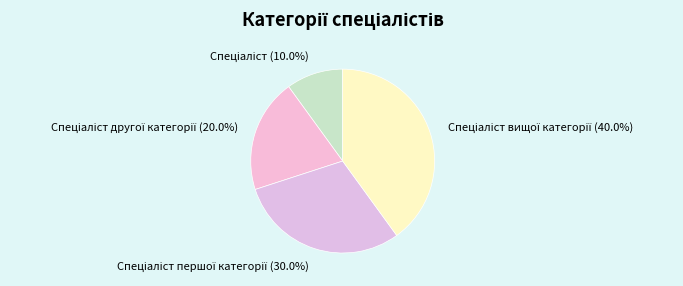

How many slices are in this pie chart?

4